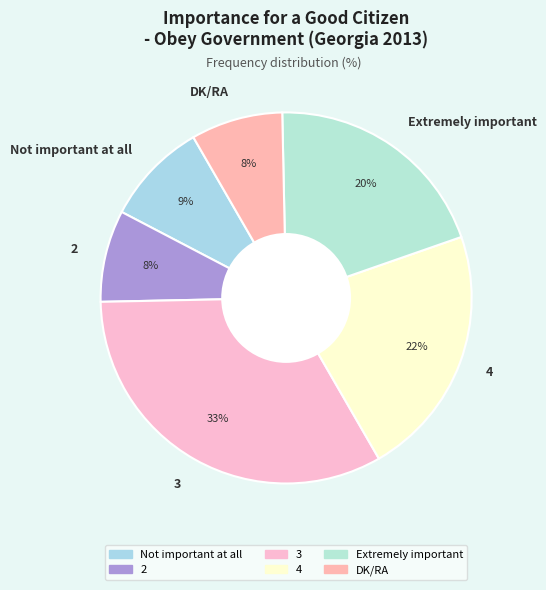

To the nearest percent, what is the difference between the largest and smallest slice percentages?

25%